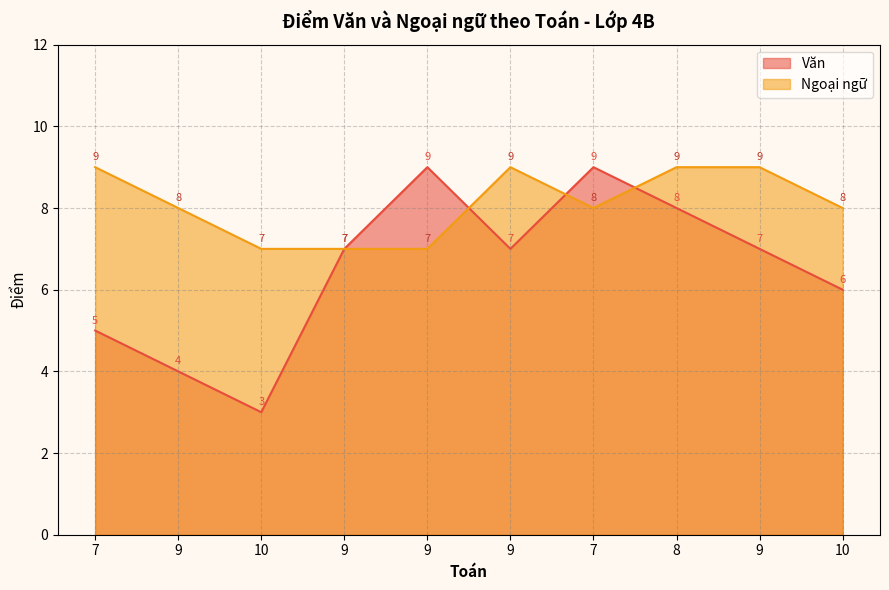

Between 9 and 10, which series saw the biggest shift?

Văn